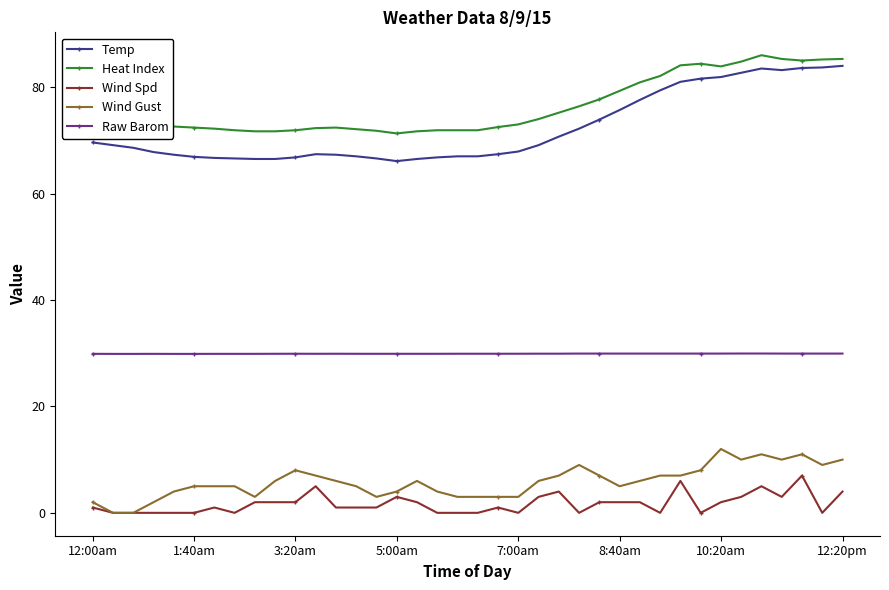

What is the maximum value for Wind Gust?

12.0